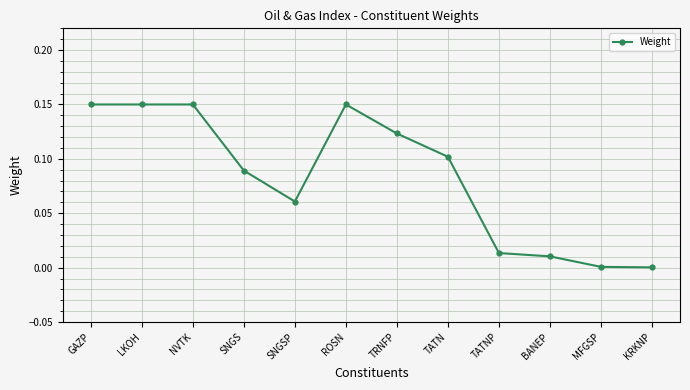

What is the label of the 8th point from the right?

SNGSP